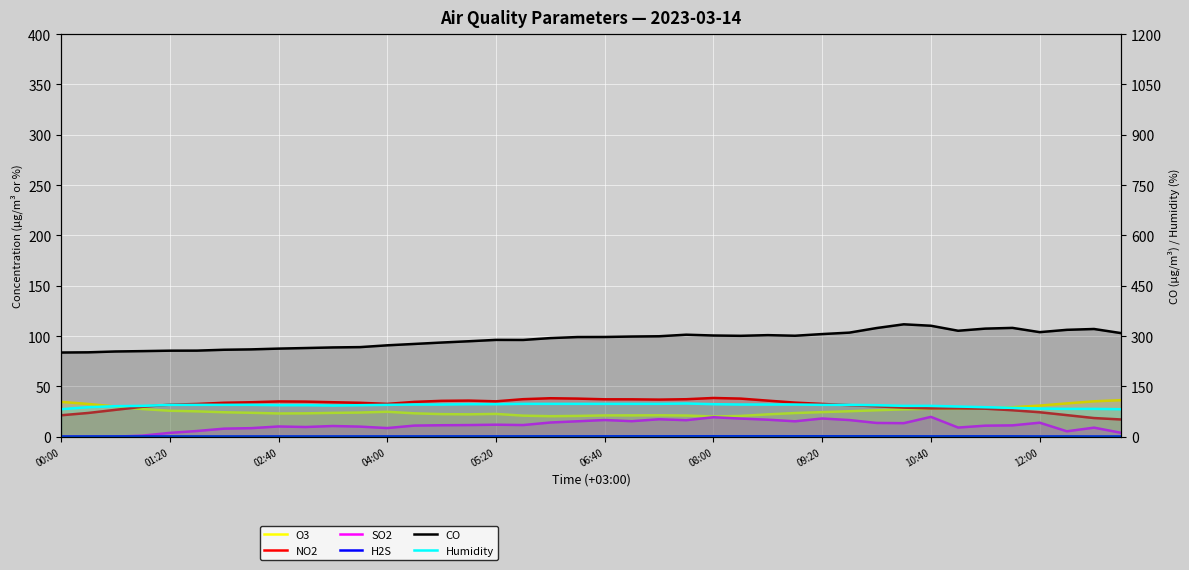

What is the difference between the maximum and second lowest values in the NO2 series?

19.9